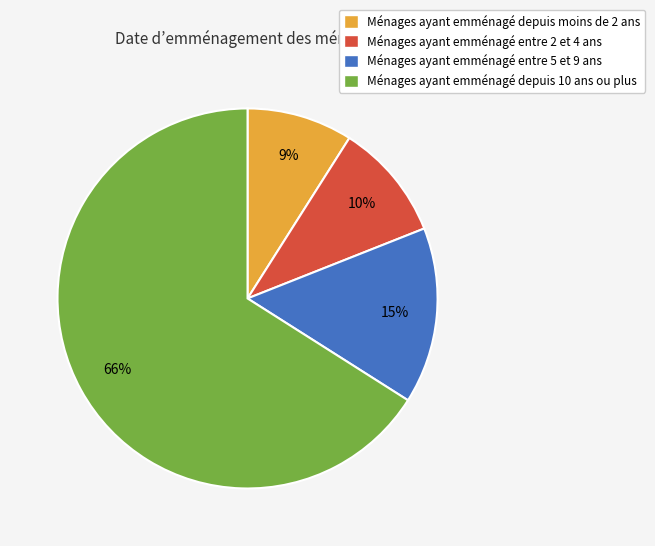

To the nearest percent, what is the difference between the largest and smallest slice percentages?

57%